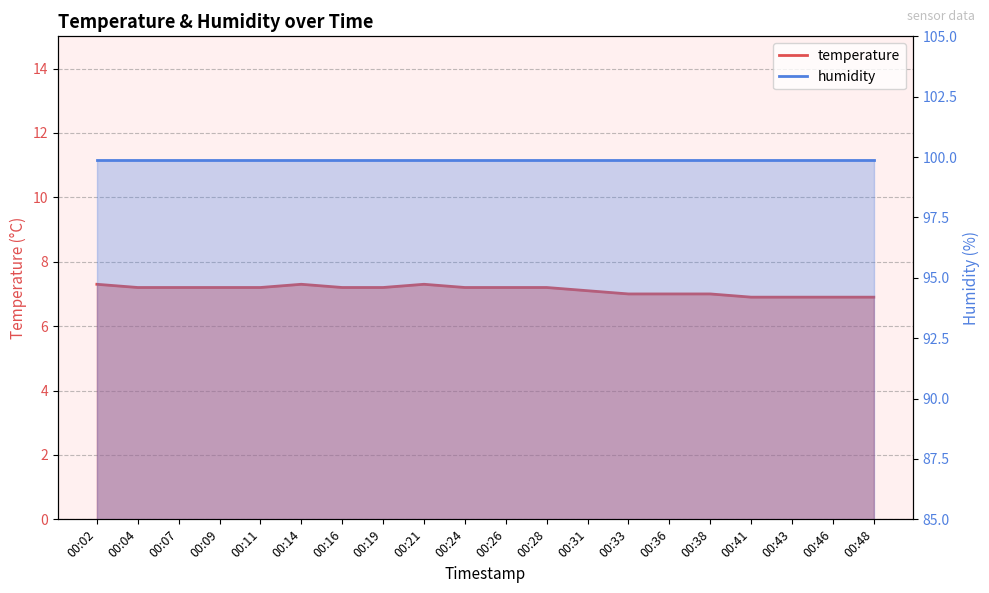

What is the approximate value at 00:48?

6.9